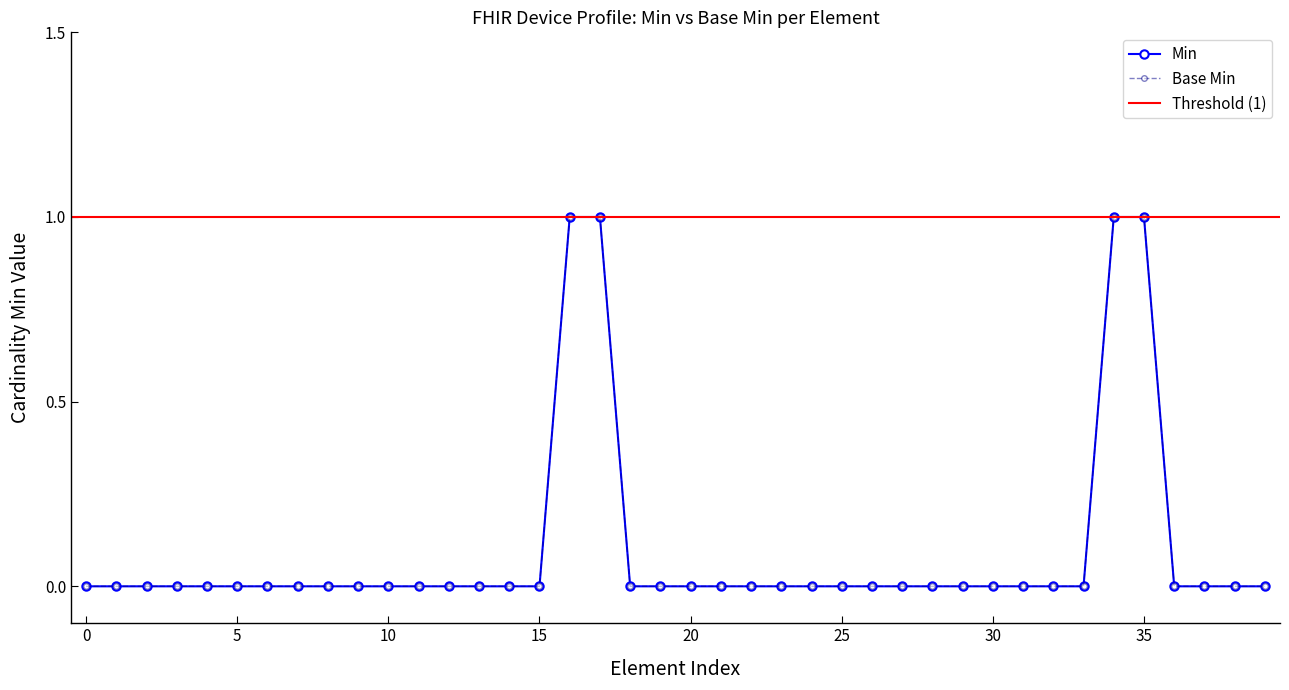

How many values in Base Min are above zero?

4